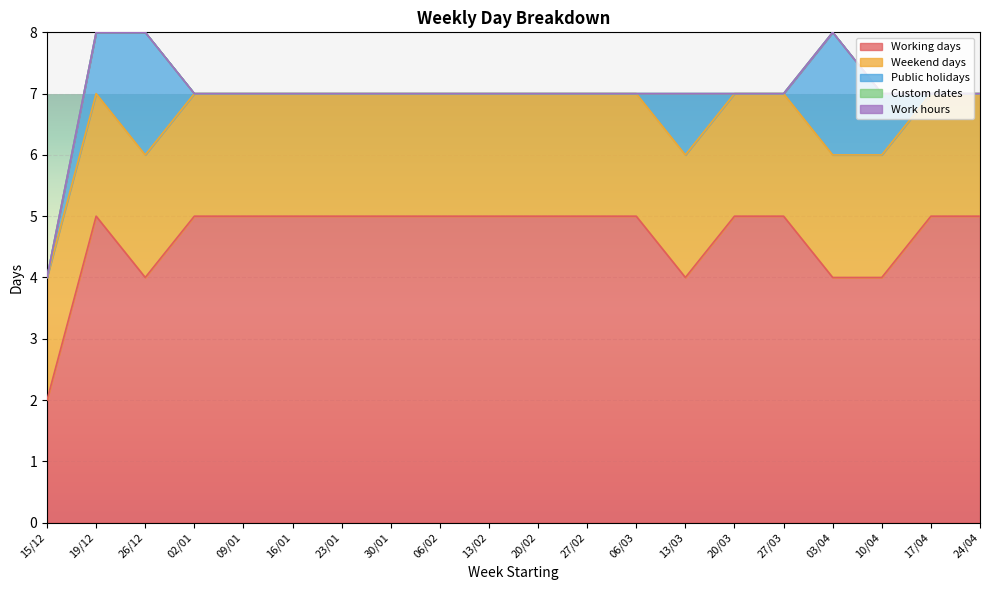

Does the chart display data point markers on the line(s)?

No